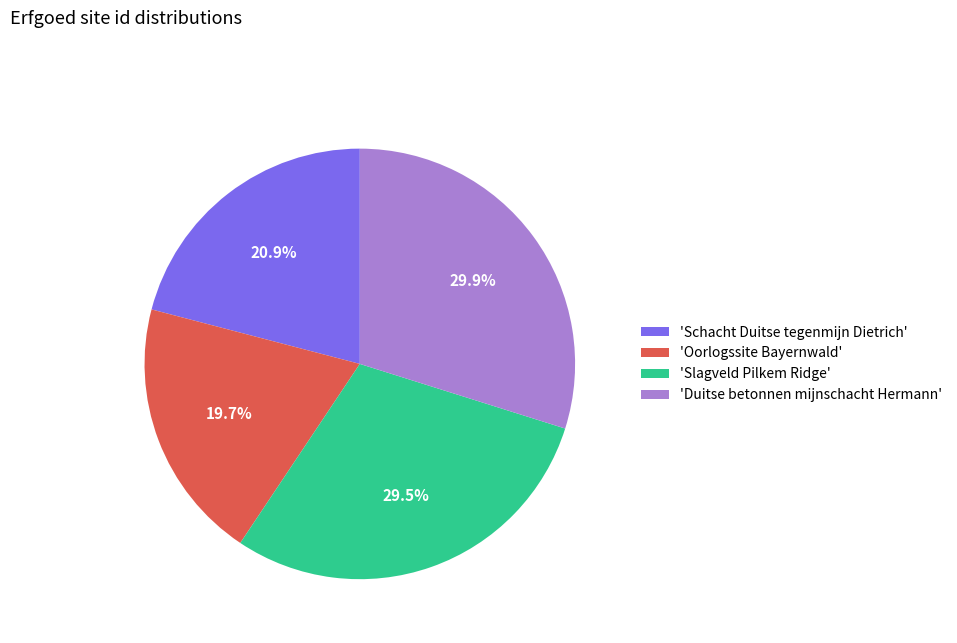

Does any single category account for the majority?

No